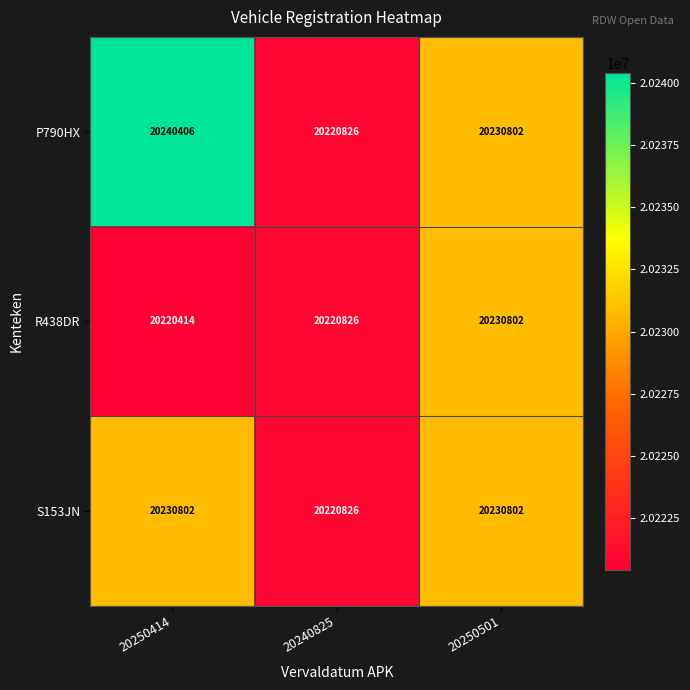

What is the minimum value shown in the chart?

20220414